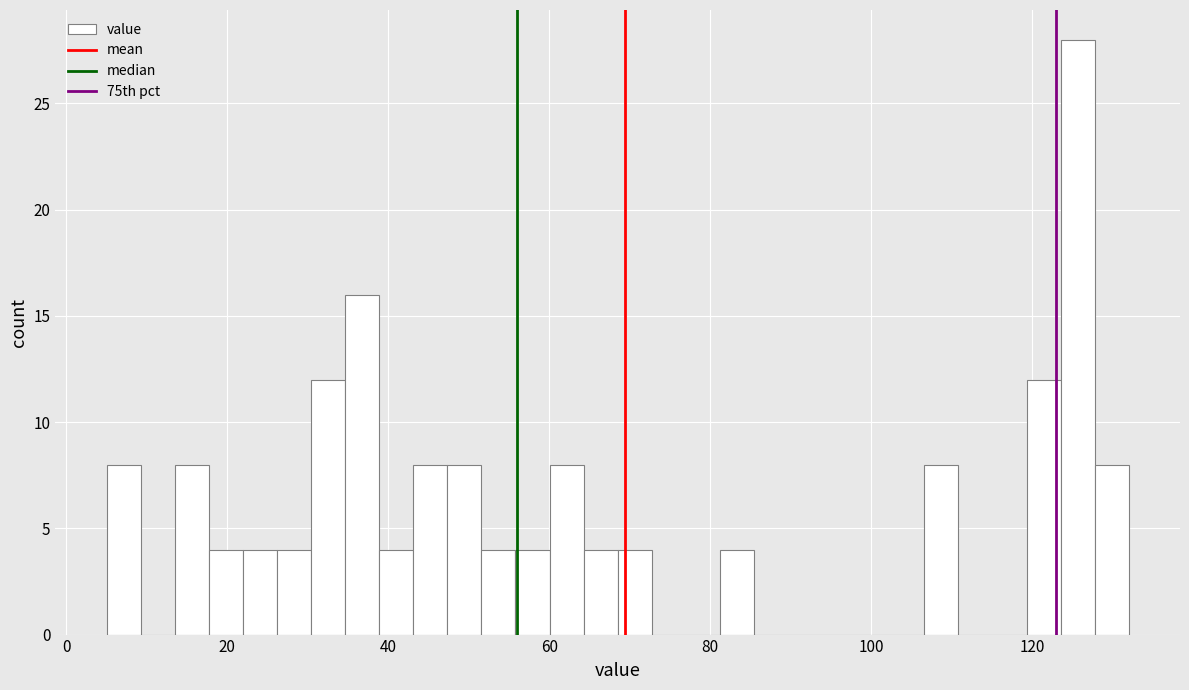

Around what value on the x-axis is the tallest bar? Give the approximate position of its centre, as read against the axis.

126